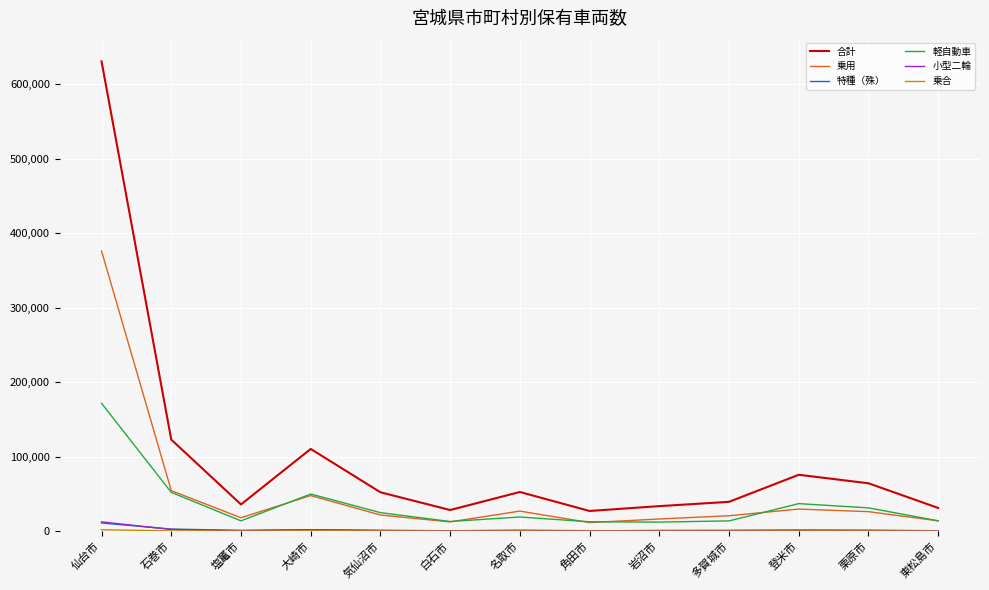

At which label is 乗用 closest to 193768?

石巻市